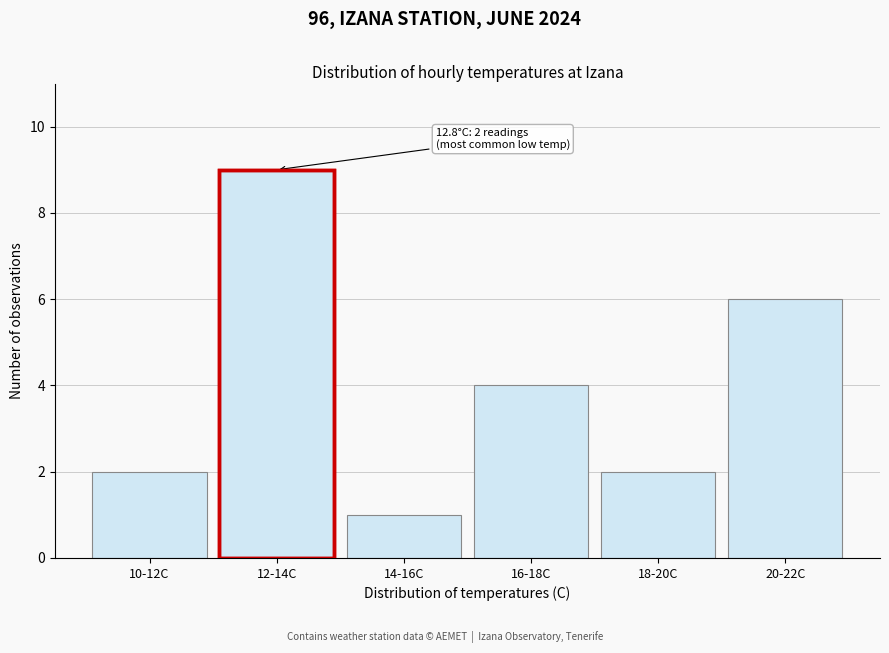

Reading left to right, transcribe all the data shown in this chart.

10-12C=2	12-14C=9	14-16C=1	16-18C=4	18-20C=2	20-22C=6